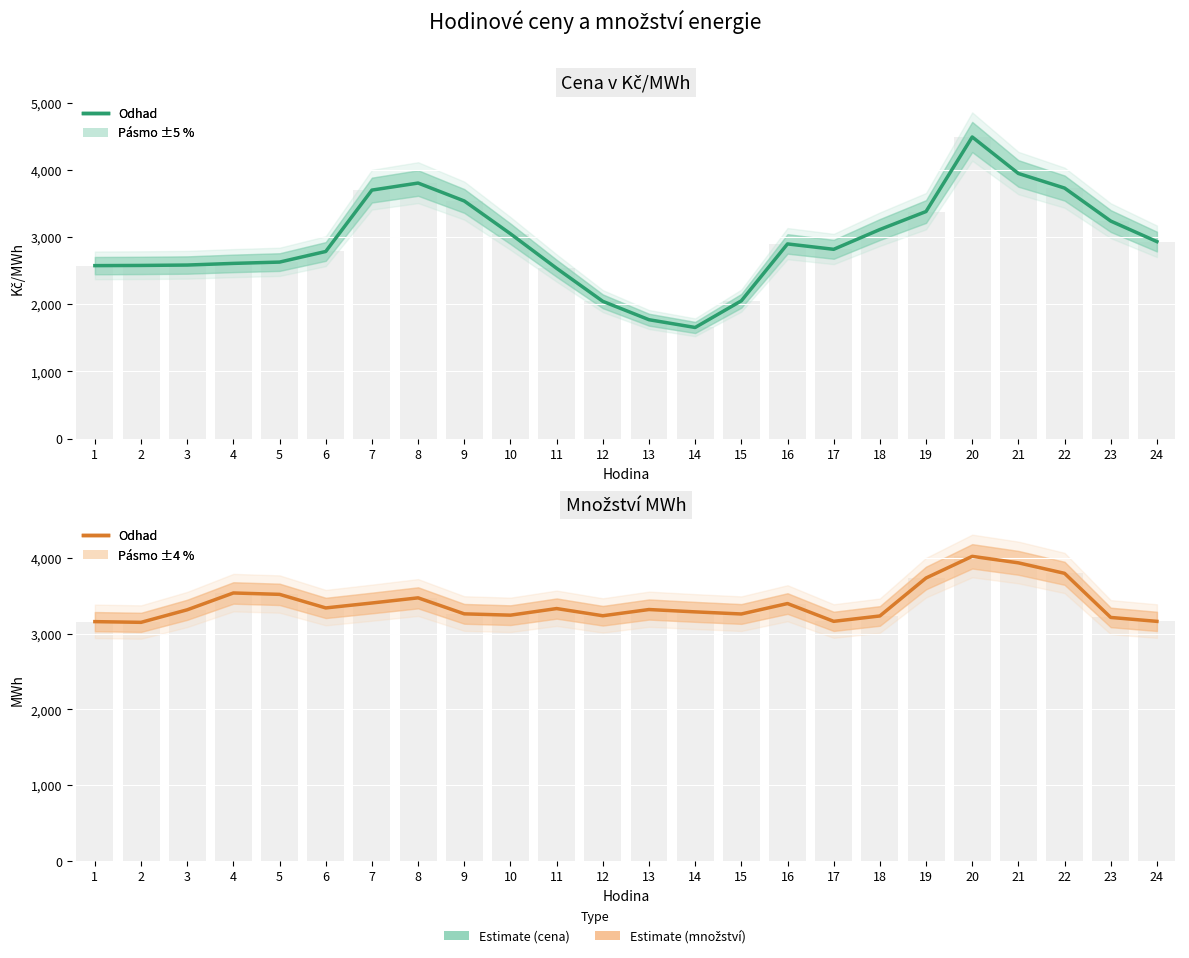

Reading left to right, list all the values displayed in this chart.

Cena v Kč/MWh: 1=2574.2	2=2577.0	3=2582.8	4=2607.5	5=2626.8	6=2784.7	7=3697.5	8=3802.3	9=3535.7	10=3048.0	11=2534.2	12=2043.3	13=1769.9	14=1654.3	15=2050.8	16=2897.0	17=2816.9	18=3111.2	19=3378.8	20=4487.3	21=3944.8	22=3727.8	23=3237.1	24=2931.5
Množství MWh: 1=3160.1	2=3150.6	3=3316.3	4=3538.4	5=3520.0	6=3340.9	7=3406.0	8=3474.0	9=3262.7	10=3245.4	11=3332.6	12=3237.6	13=3319.8	14=3288.9	15=3261.0	16=3398.7	17=3163.8	18=3234.8	19=3735.9	20=4022.0	21=3936.1	22=3797.8	23=3215.2	24=3163.5